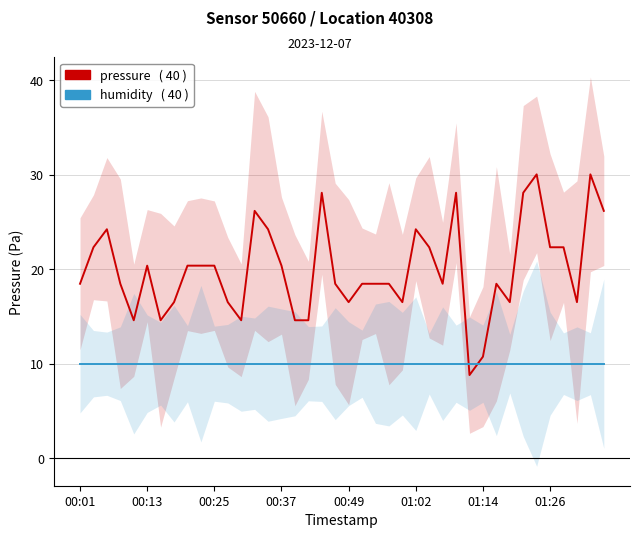

What is the highest value of the pressure series?

30.0